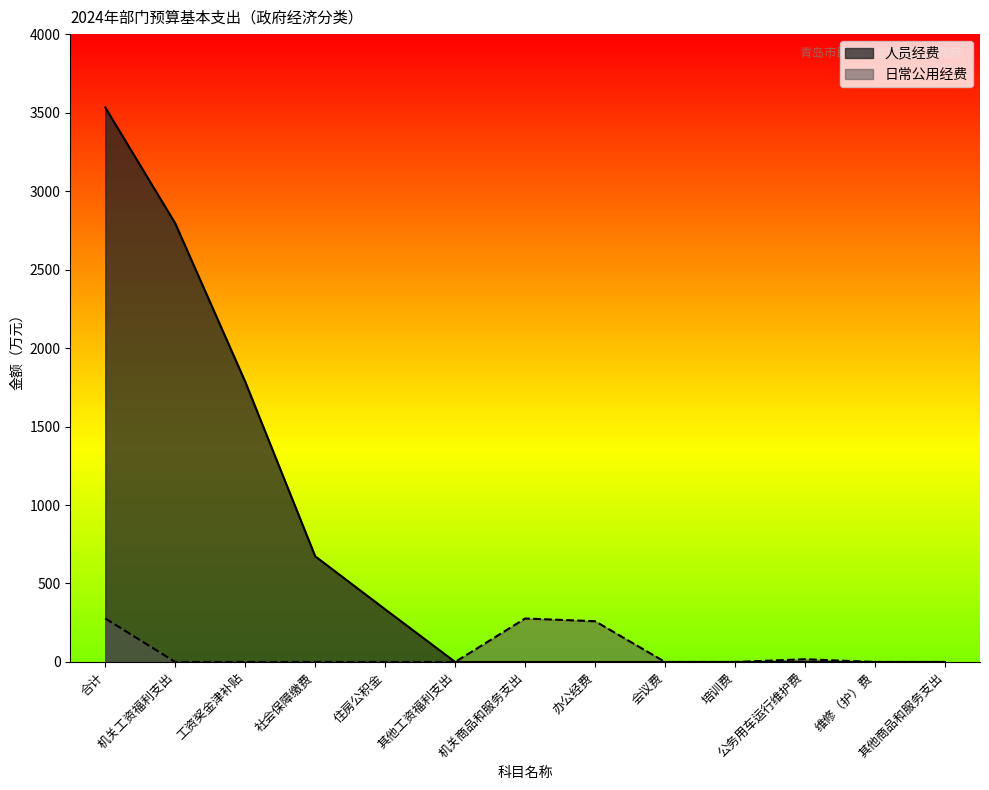

Is it true that 日常公用经费 equals 94.8 at 办公经费?

False